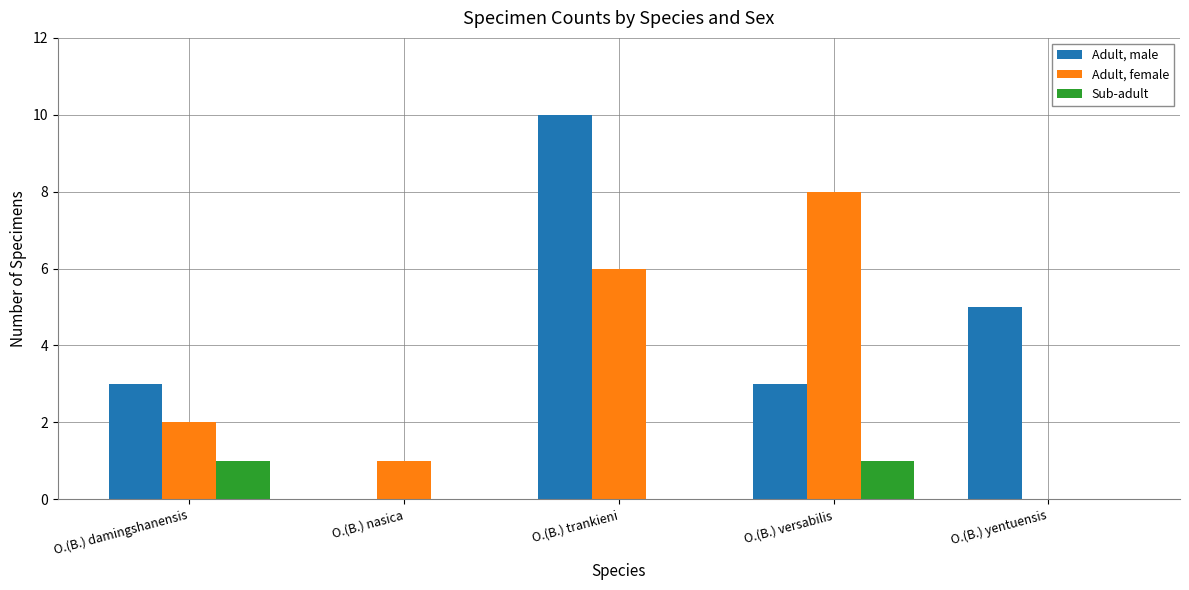

What is the maximum value shown in the chart?

10